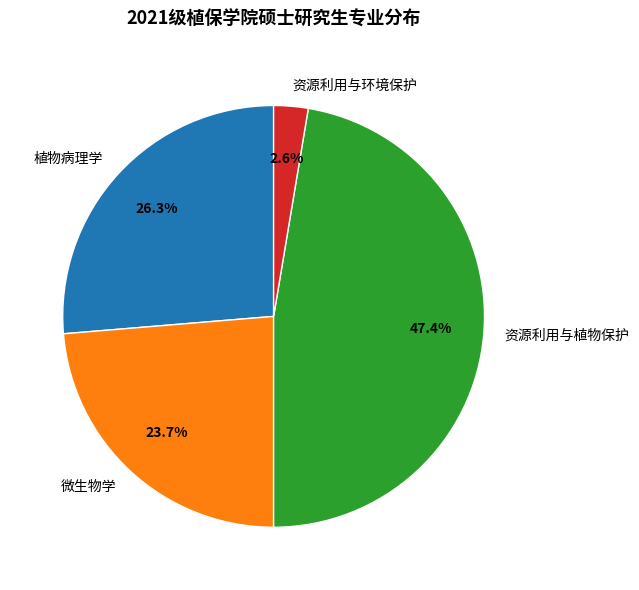

How many slices are in this pie chart?

4